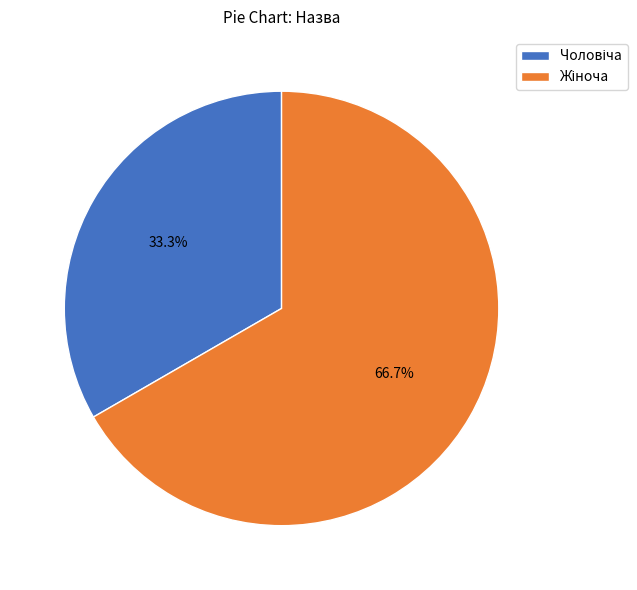

To the nearest percent, what is the difference between the largest and smallest slice percentages?

33%